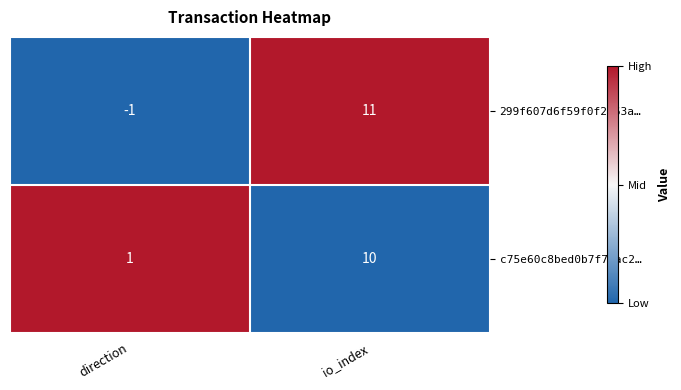

Is it true that c75e60c8bed0b7f78ac2… equals 1 at direction?

True